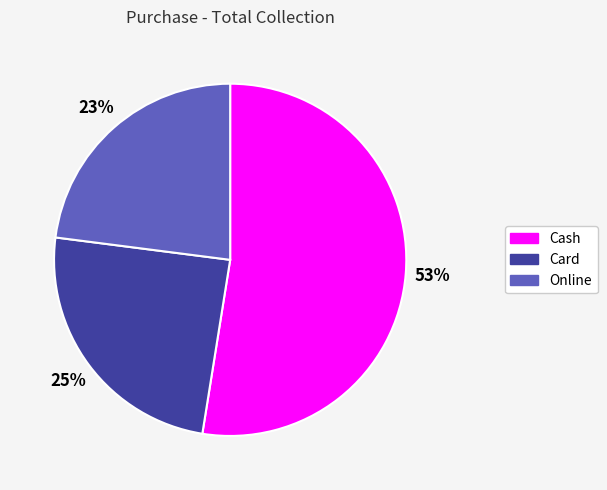

The Online slice represents 23% of the pie. True or false?

True